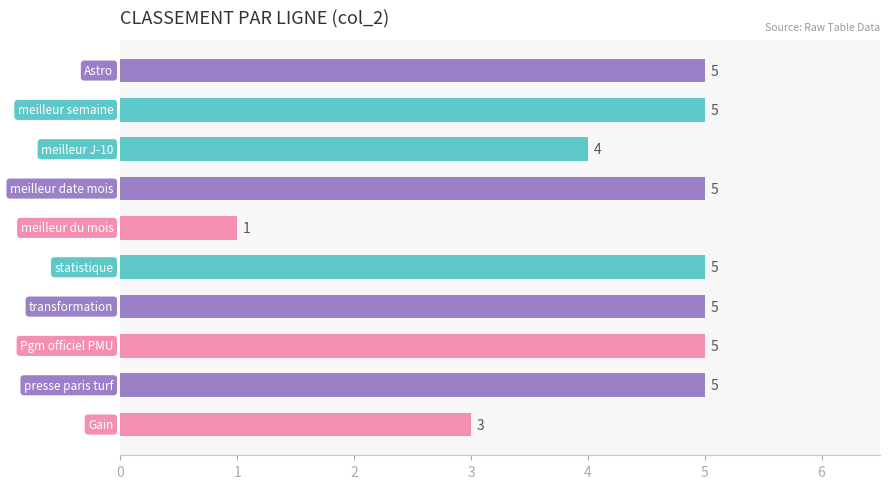

Reading top to bottom, what are all the values shown in this chart?

5	5	4	5	1	5	5	5	5	3